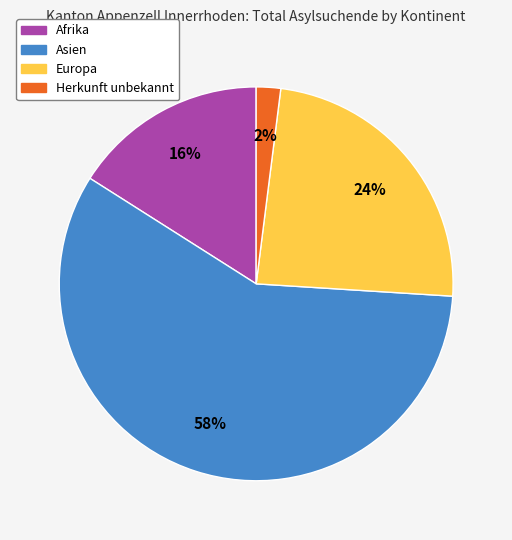

What is the smallest slice in the pie chart?

Herkunft unbekannt